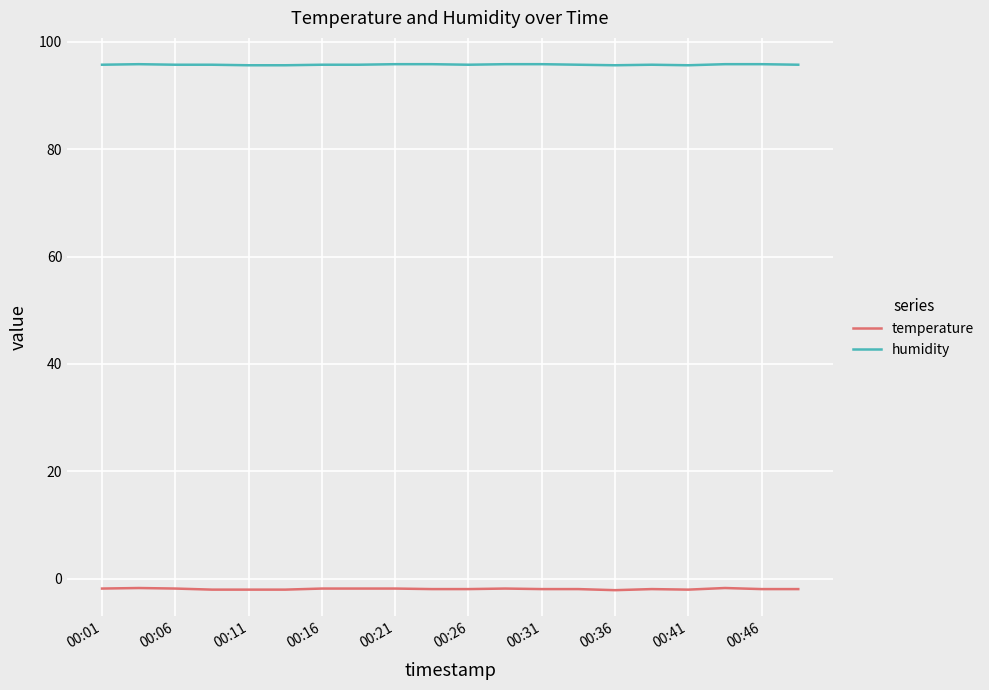

Is this an area chart (filled region under the line)?

No